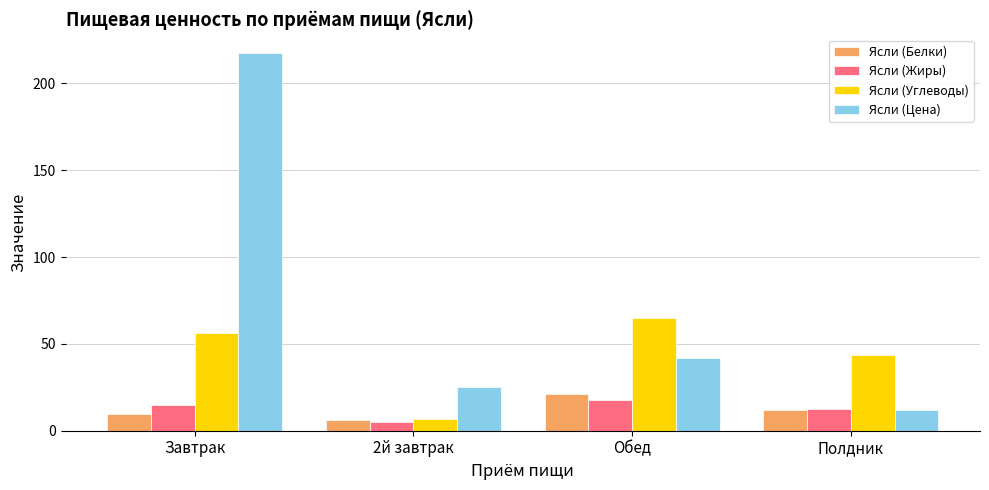

How many bars are there in total?

16